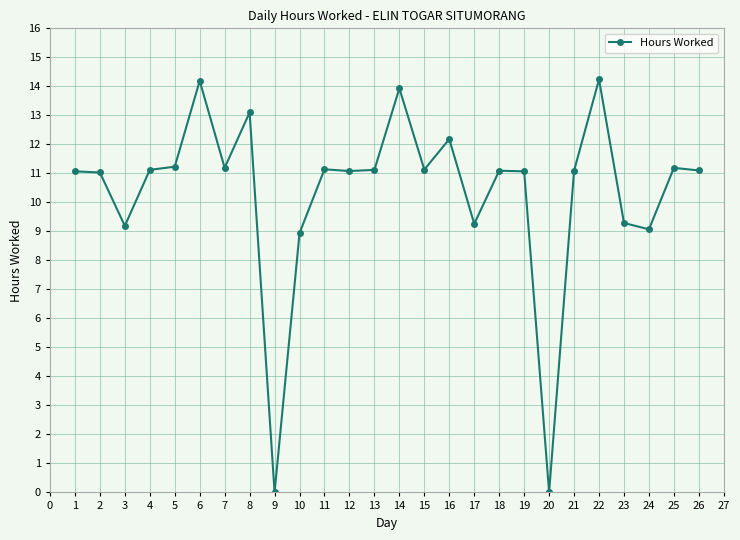

True or false: there are more than 1 points higher than both neighbors.

True